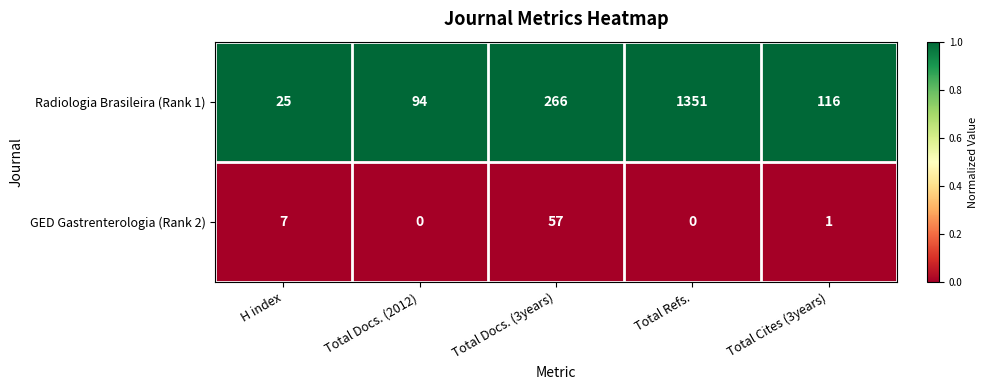

At Total Docs. (2012), list the series in order from smallest to largest.

GED Gastrenterologia (Rank 2), Radiologia Brasileira (Rank 1)